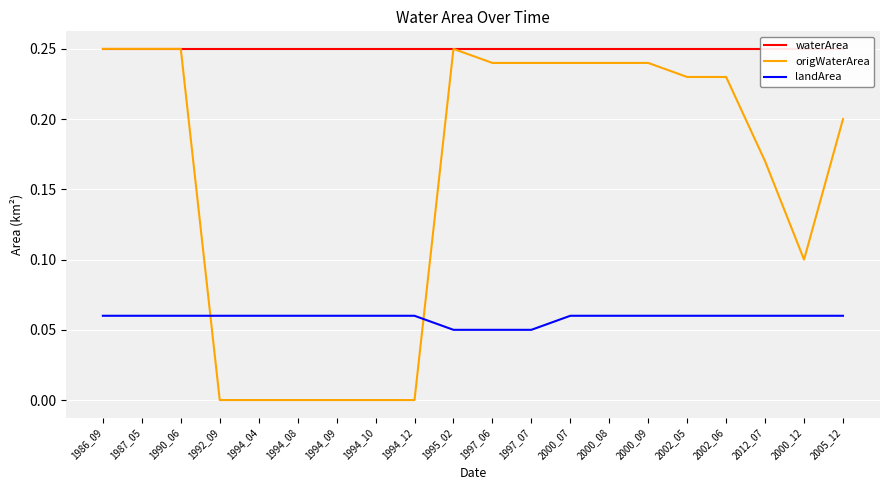

List the labels in order of landArea value, smallest first.

1995_02, 1997_06, 1997_07, 1986_09, 1987_05, 1990_06, 1992_09, 1994_04, 1994_08, 1994_09, 1994_10, 1994_12, 2000_07, 2000_08, 2000_09, 2002_05, 2002_06, 2012_07, 2000_12, 2005_12